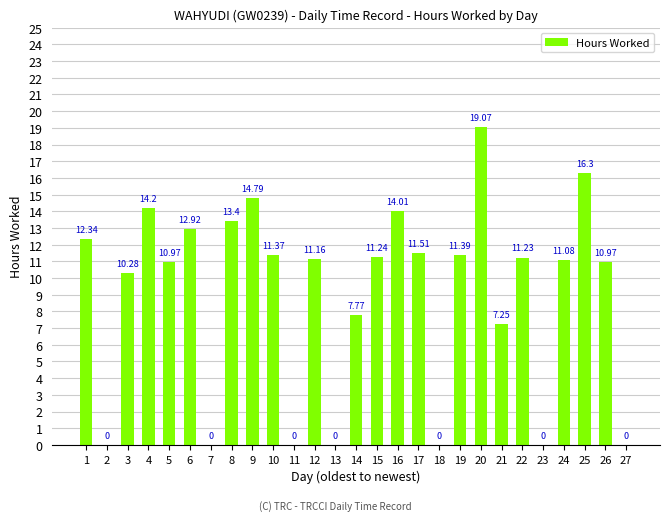

Are the bars horizontal?

No